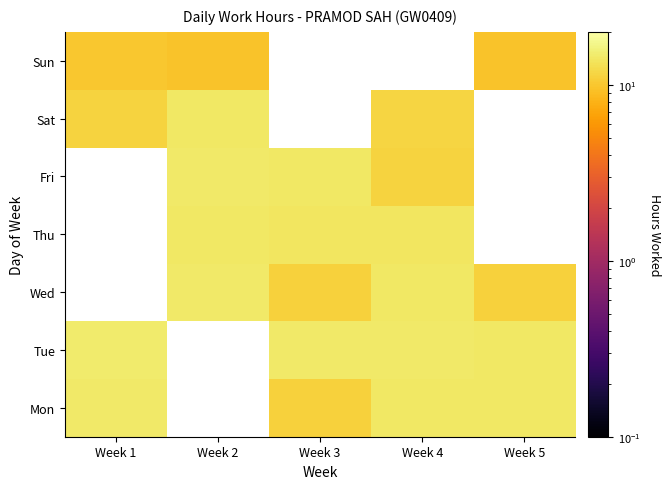

What is the sum of the Wed values at Week 4 and Week 2?

28.8